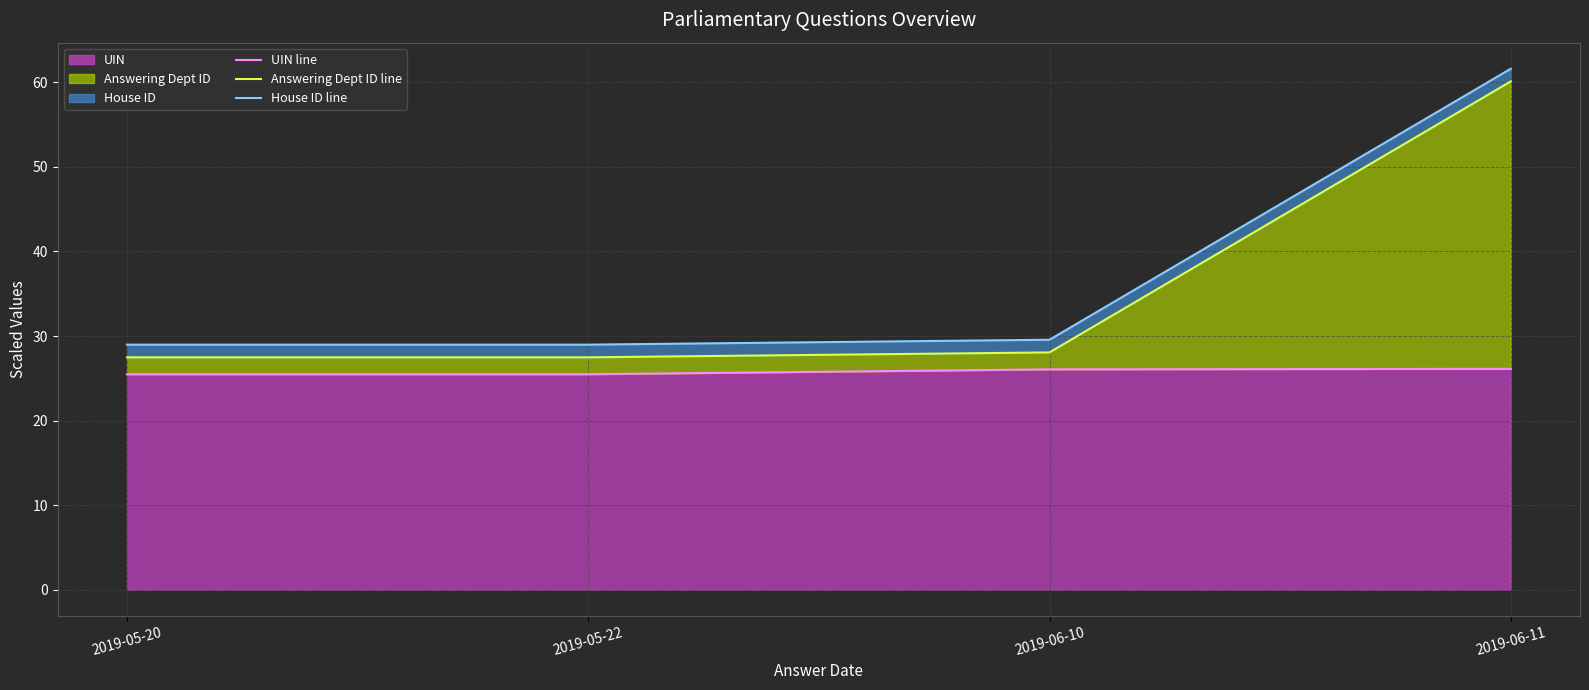

True or false: UIN line and Answering Dept ID line intersect in this chart.

False